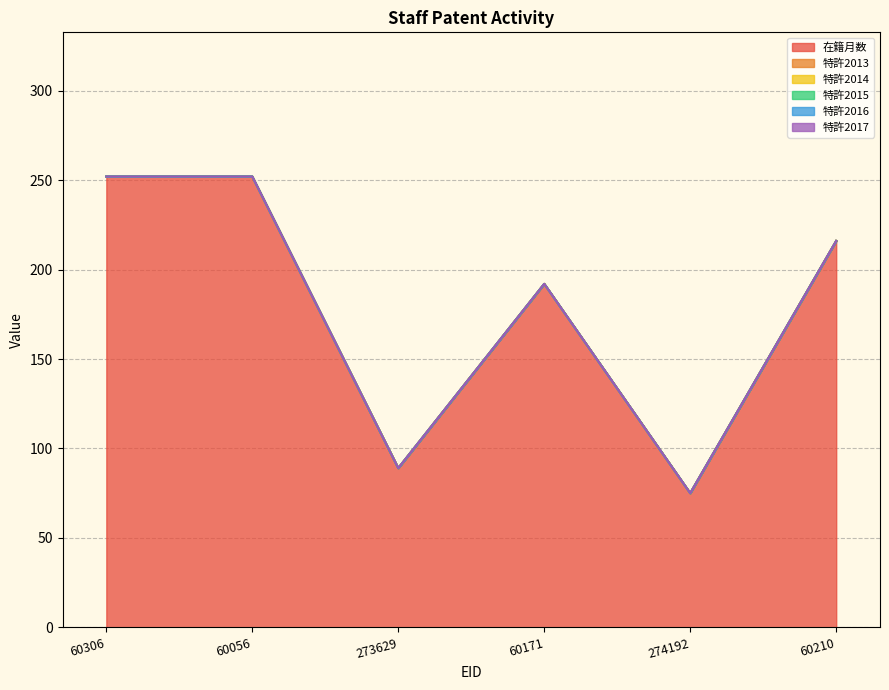

At which label does 特許2015 reach its peak?

60306